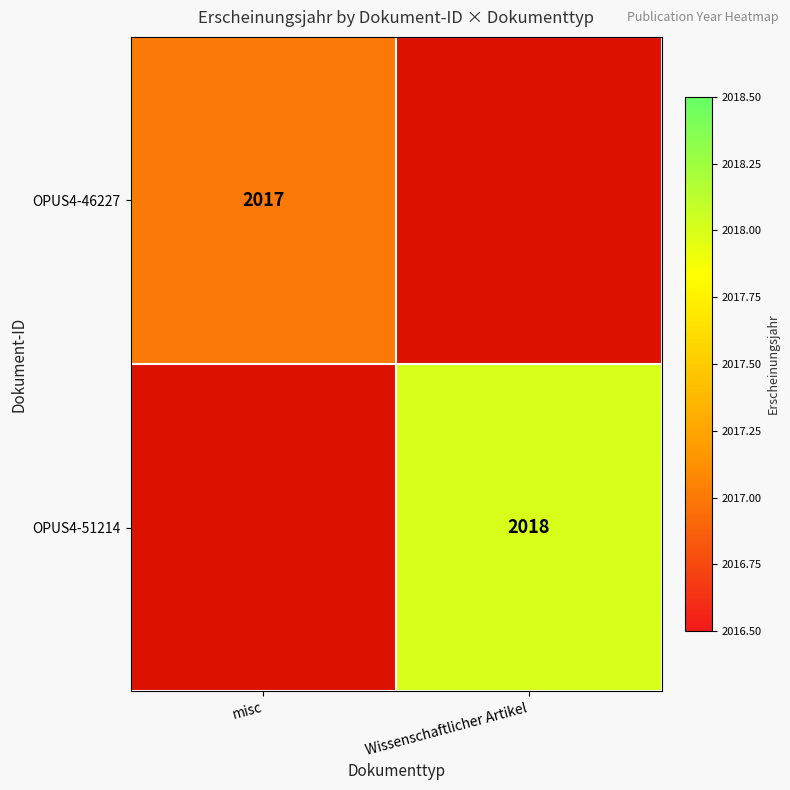

Which category has the highest value across all series?

Wissenschaftlicher Artikel